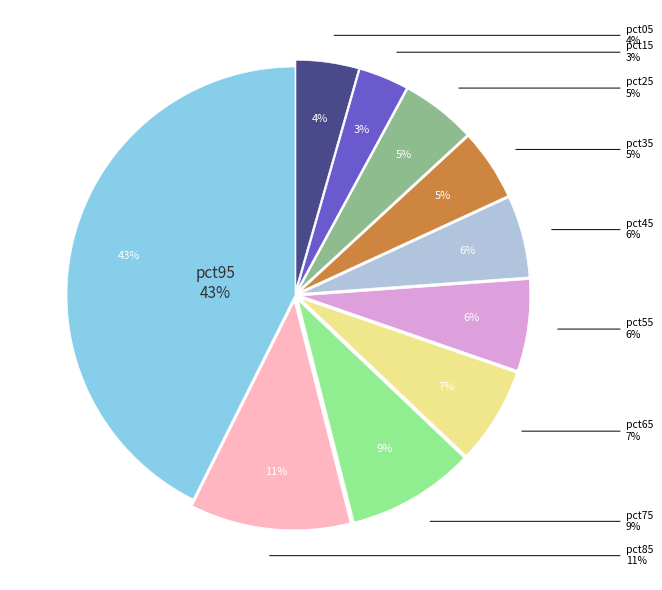

To the nearest percent, what percentage of the pie is pct55?

6%